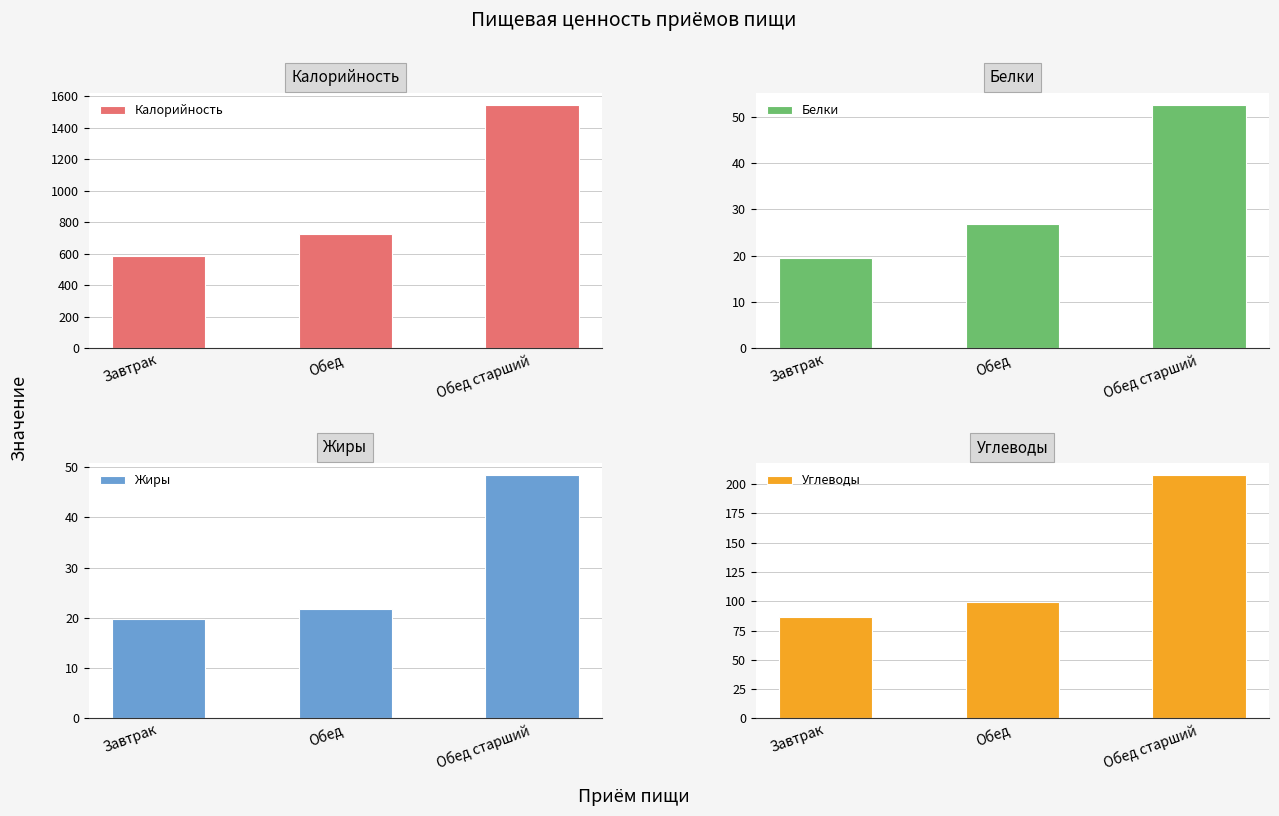

At how many categories does at least one series exceed 1024?

1